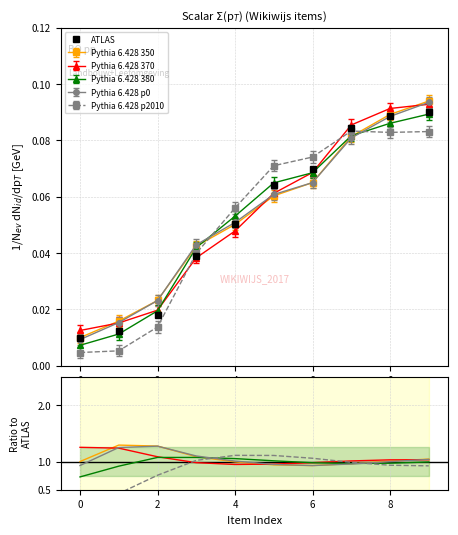

What are all the series names shown in the legend?

ATLAS, Pythia 6.428 350, Pythia 6.428 370, Pythia 6.428 380, Pythia 6.428 p0, Pythia 6.428 p2010